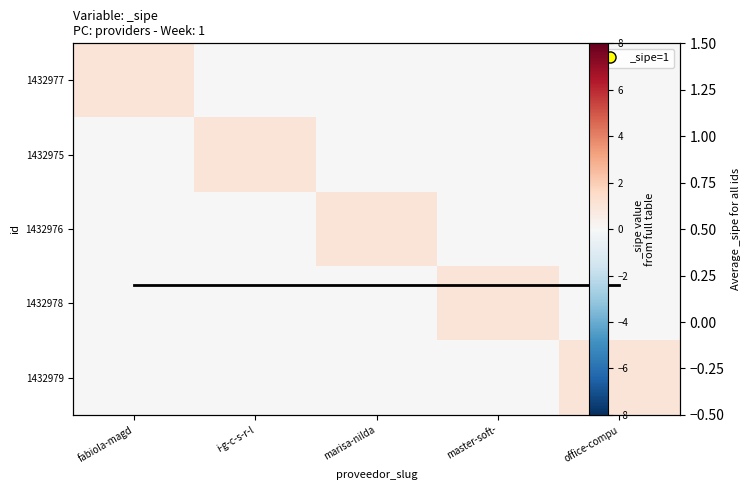

Is the value of 1432979 at marisa-nilda greater than the value of 1432975 at i-g-c-s-r-l?

No